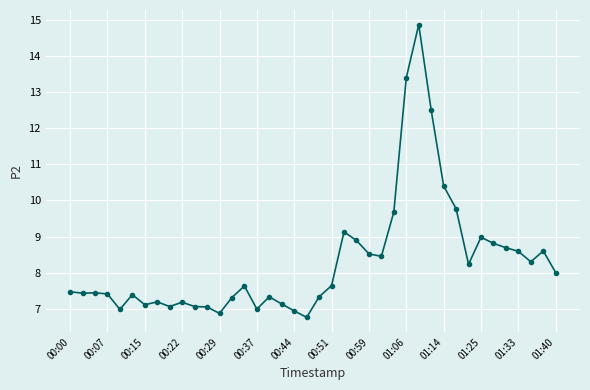

What is the maximum value shown in the chart?

14.9